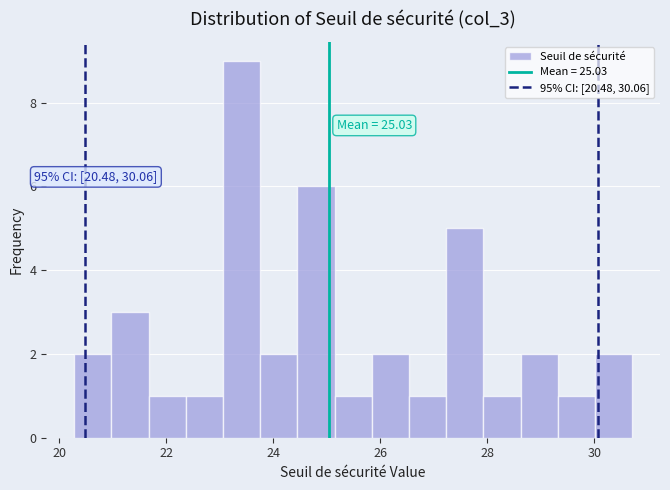

Read against the x-axis, roughly where is the centre of the tallest bar?

23.4